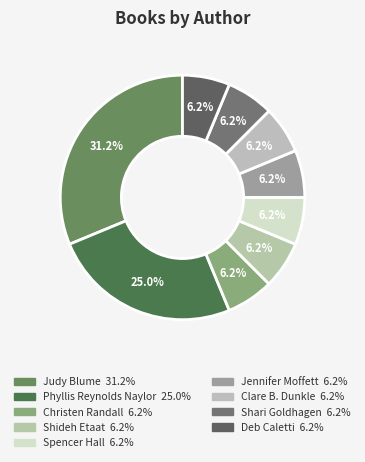

Count the number of slices in the pie.

9